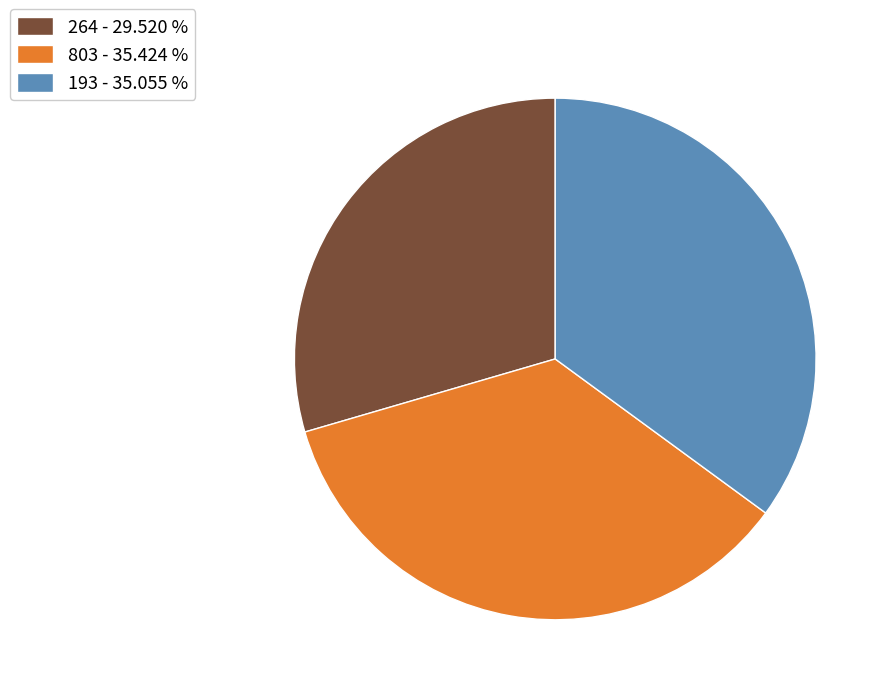

How many slices are in this pie chart?

3